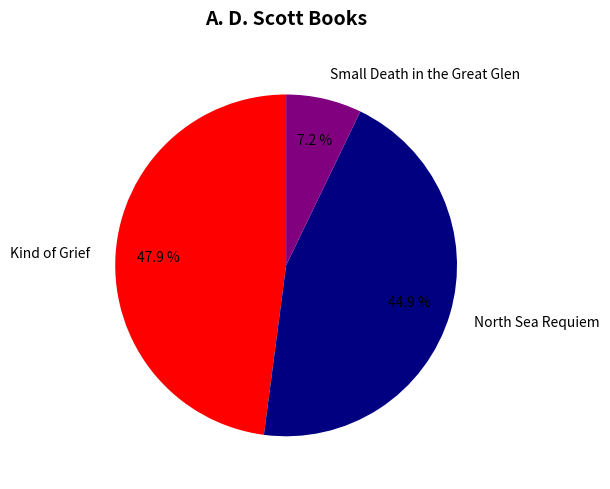

Is it true that Small Death in the Great Glen is 7% of the pie?

True